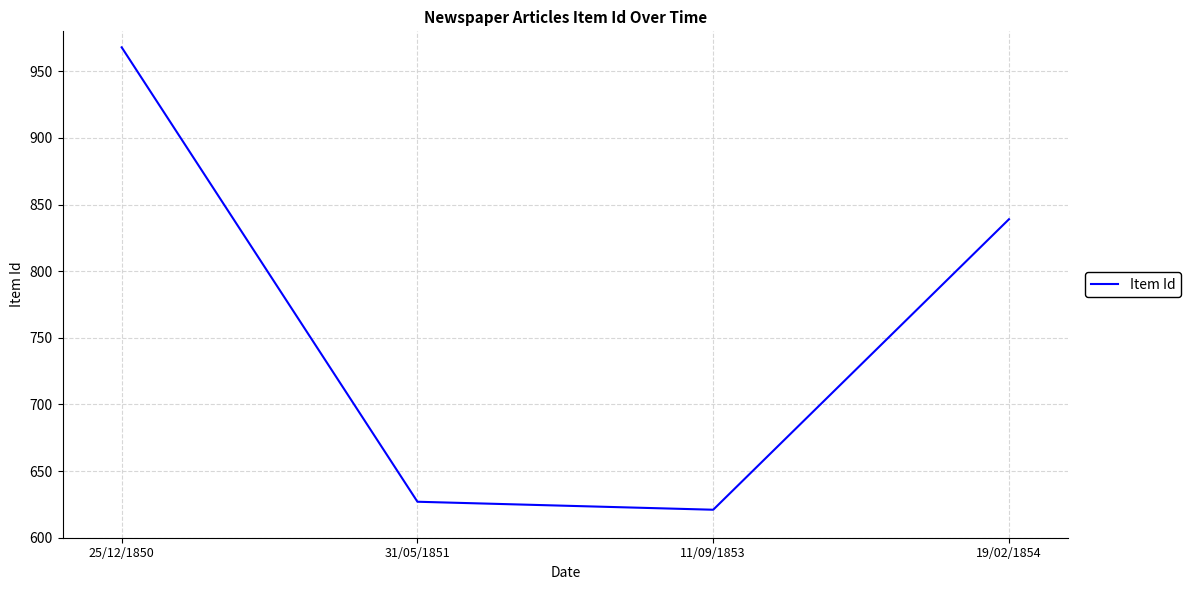

How many lines are shown in the chart?

1